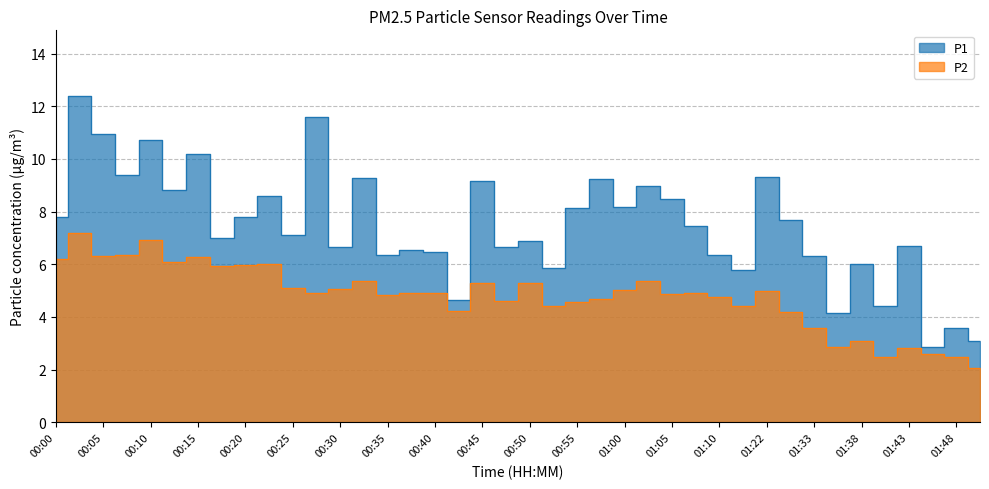

Rank the series by their maximum value, from highest to lowest.

P1, P2